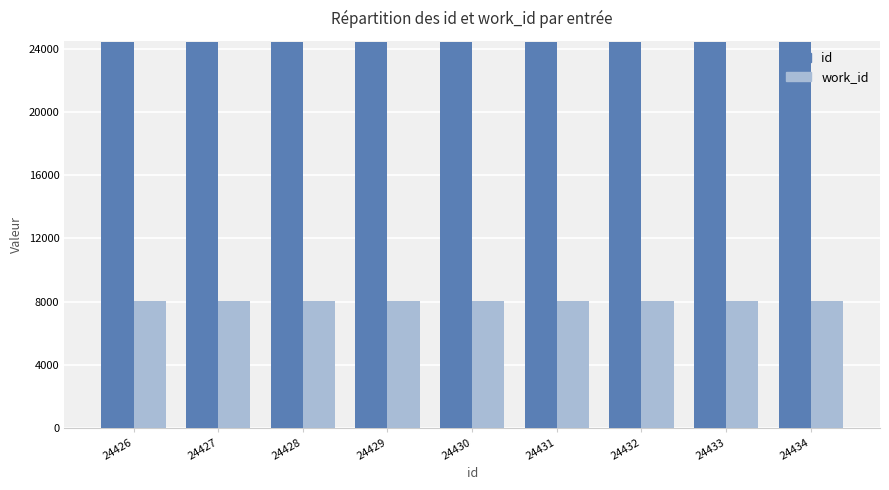

The id series shows 40975 at 24428. True or false?

False